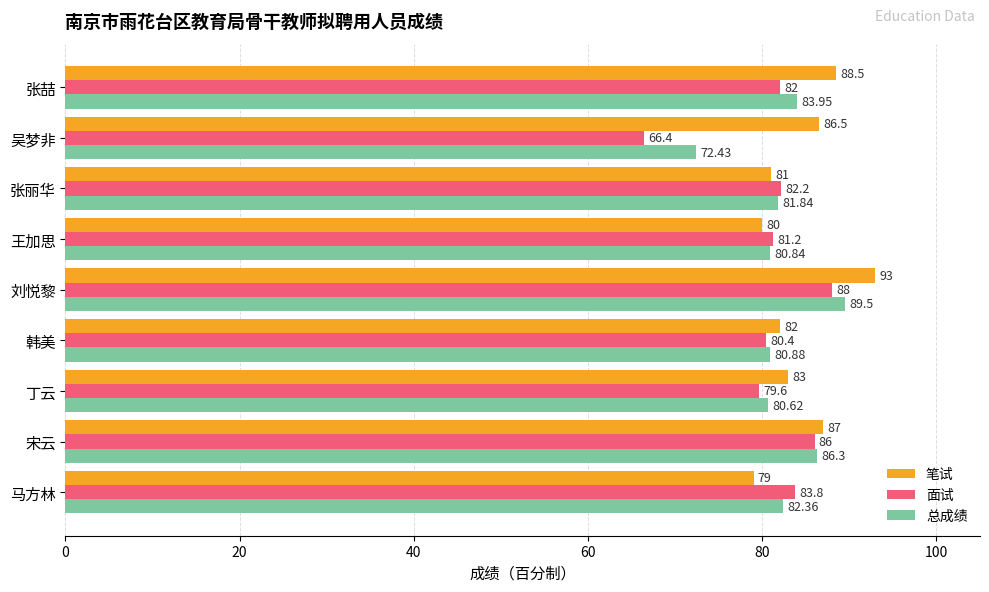

Is the value of 笔试 at 吴梦非 greater than the value of 总成绩 at 韩美?

Yes